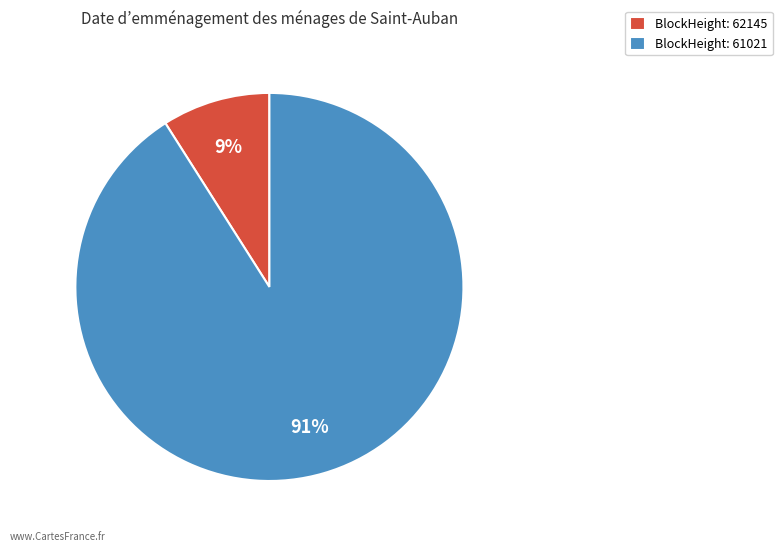

Rank the categories by value from lowest to highest.

BlockHeight: 62145, BlockHeight: 61021